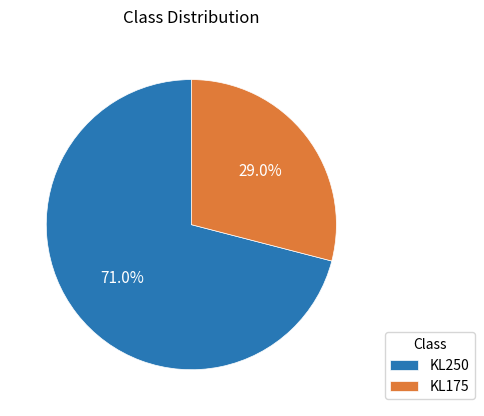

To the nearest percent, what percentage of the pie is KL175?

29%